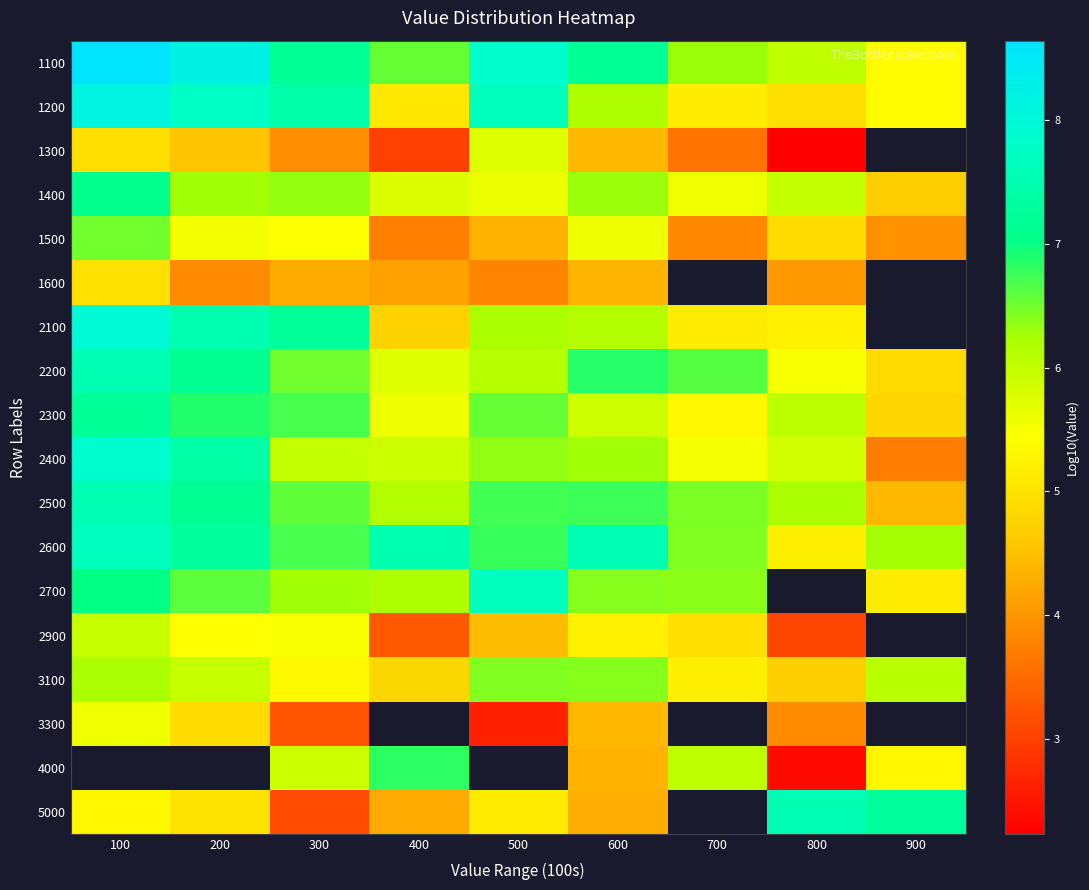

What is the spread (max minus min) of values at 300?

4.3